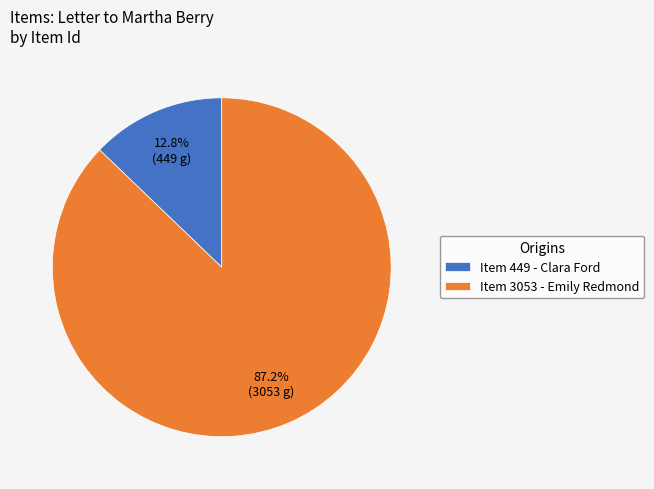

Between Item 3053 - Emily Redmond and Item 449 - Clara Ford, which is larger?

Item 3053 - Emily Redmond